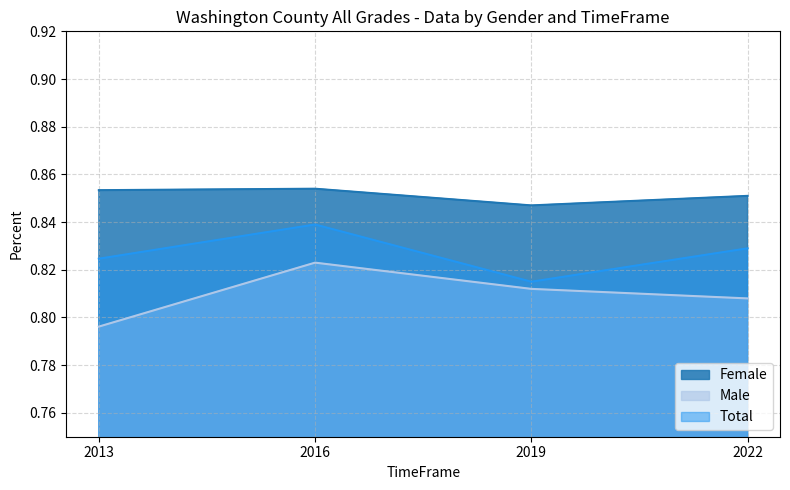

True or false: Total and Female cross at least once.

False